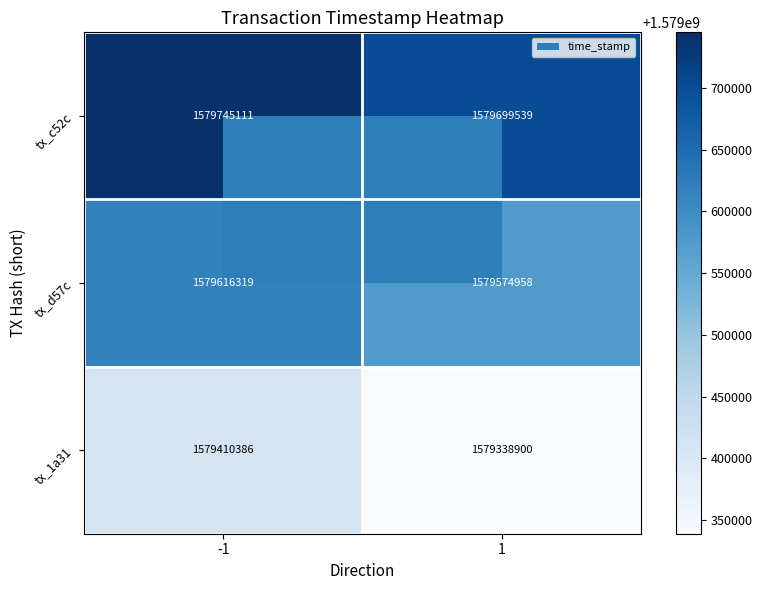

Is it true that tx_c52c equals 1579745111 at -1?

True